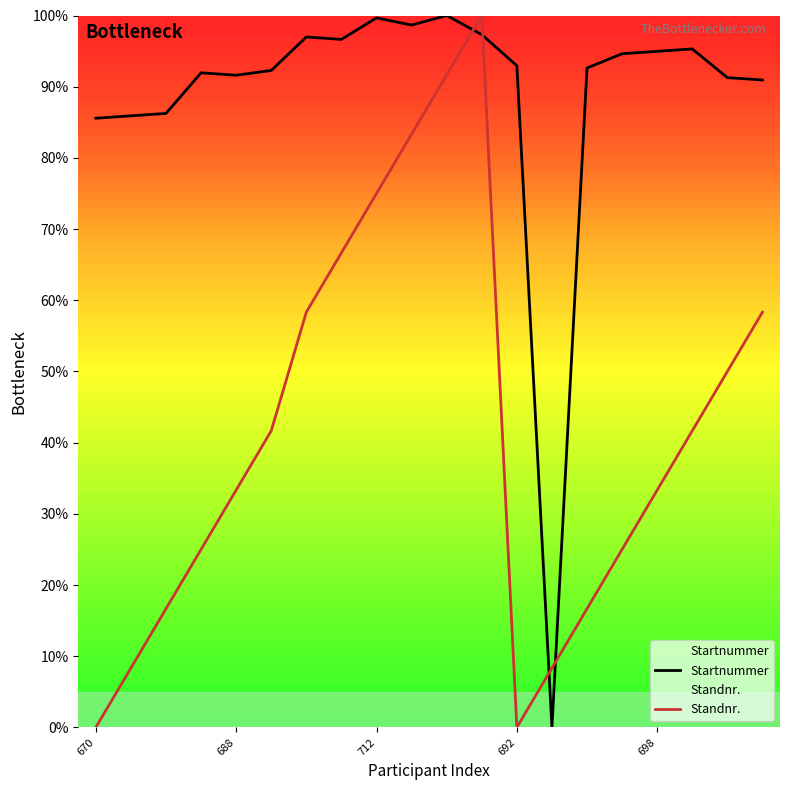

What is the average value of the Startnummer series?

88.8